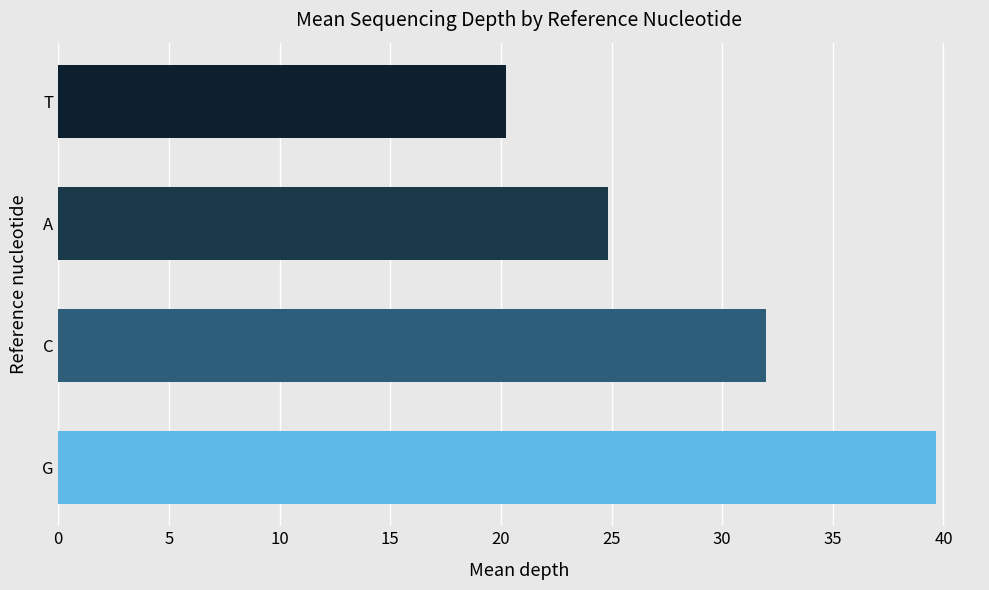

Rank the categories by value from highest to lowest.

G, C, A, T